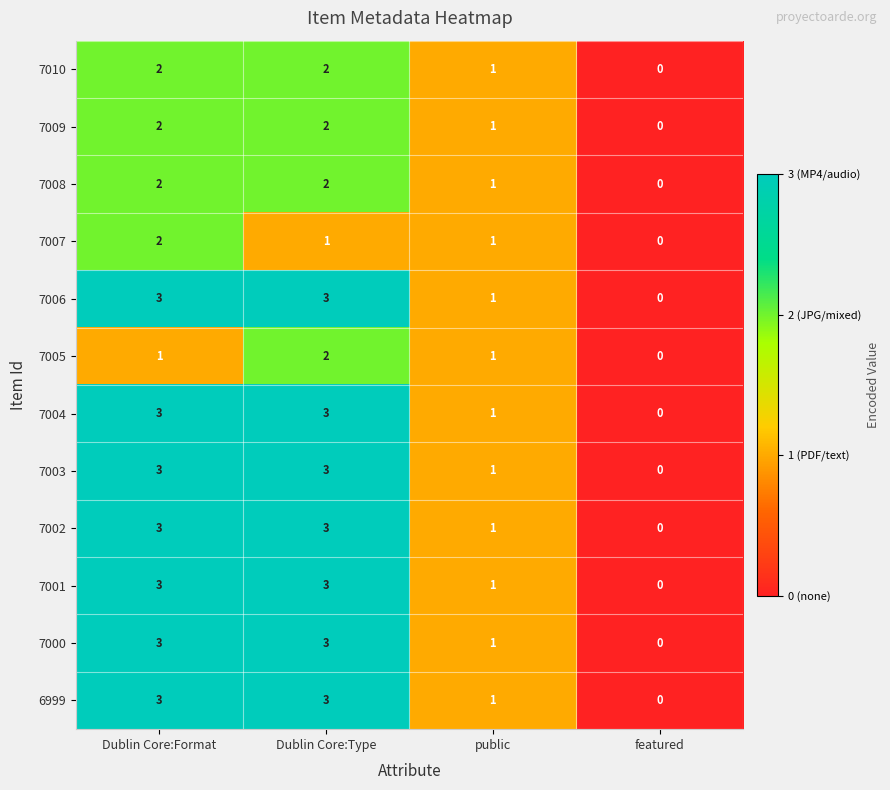

What is the difference between the maximum and minimum values in the 7002 series?

3